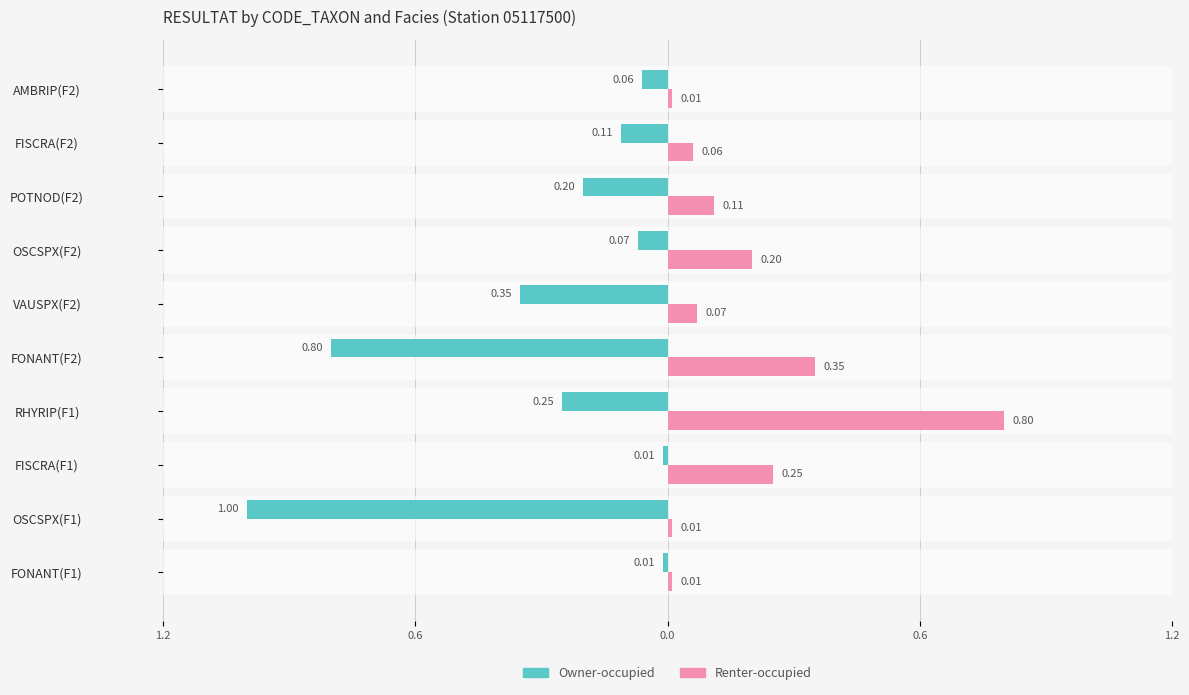

How many bars are there in total?

20